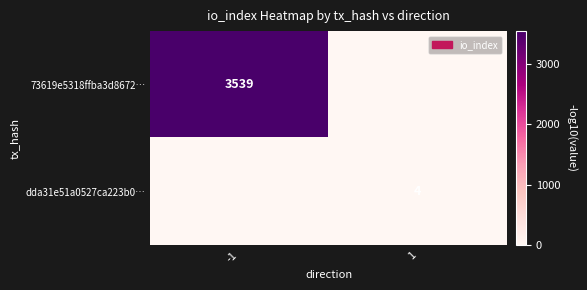

Which category has the highest value across all series?

-1